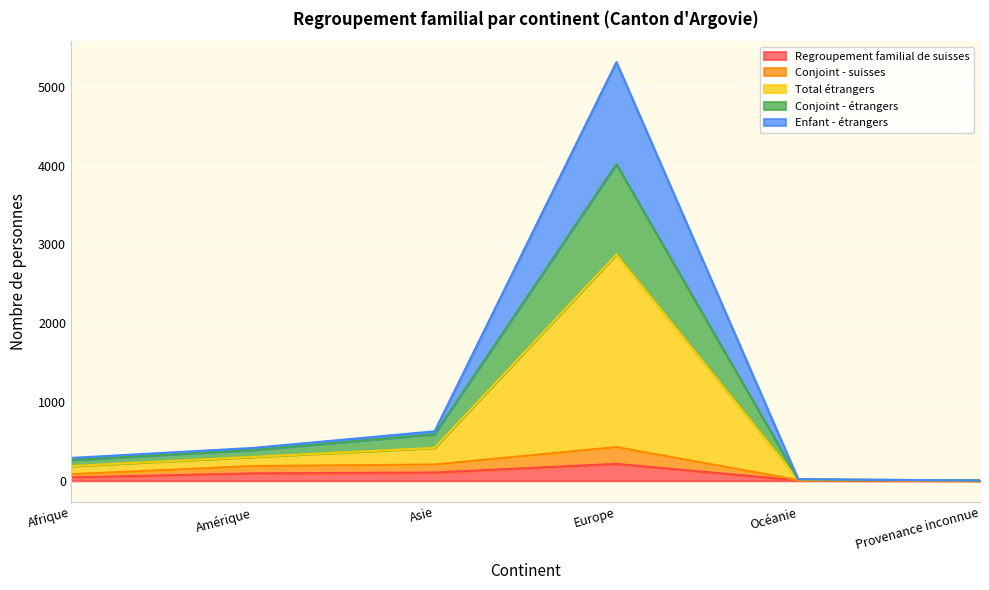

At which category does the chart reach its peak across all series?

Europe